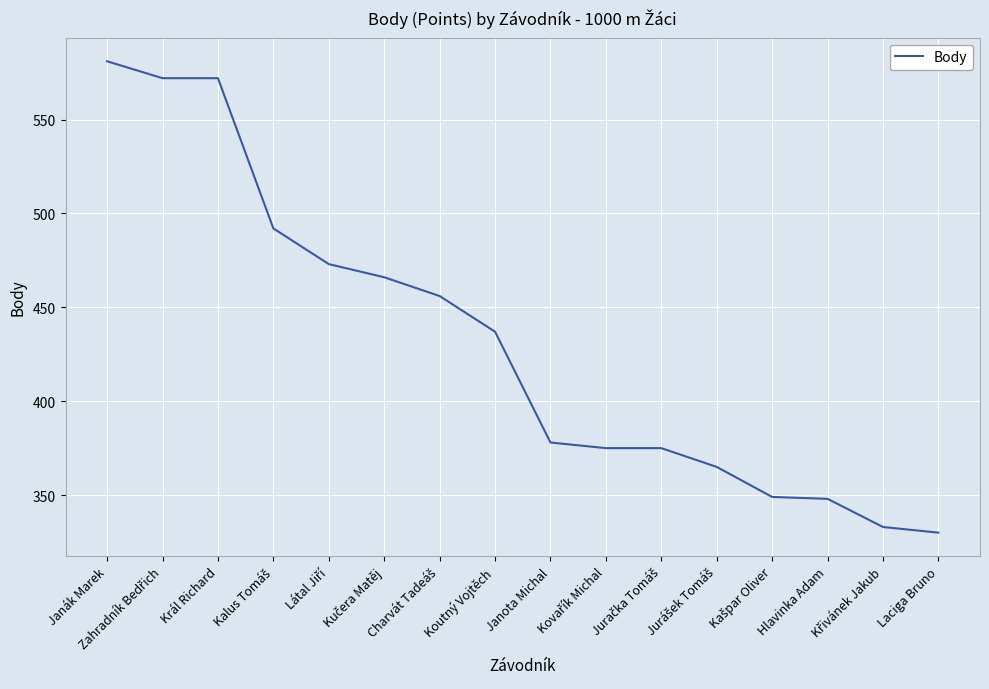

What is the greatest value displayed?

581